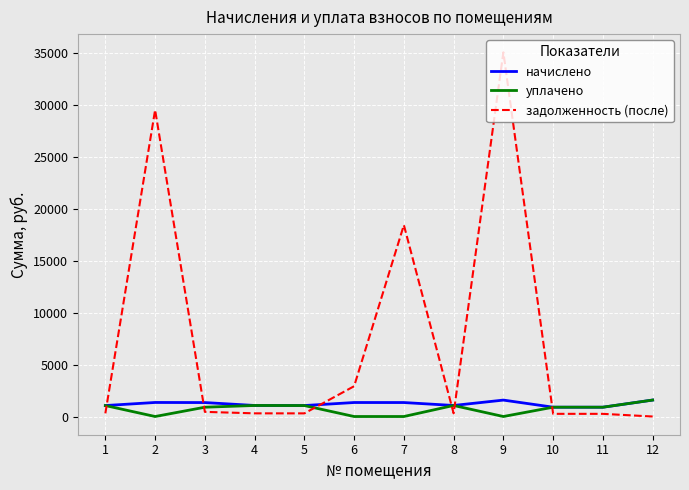

Which series has the largest total across all categories?

задолженность (после)